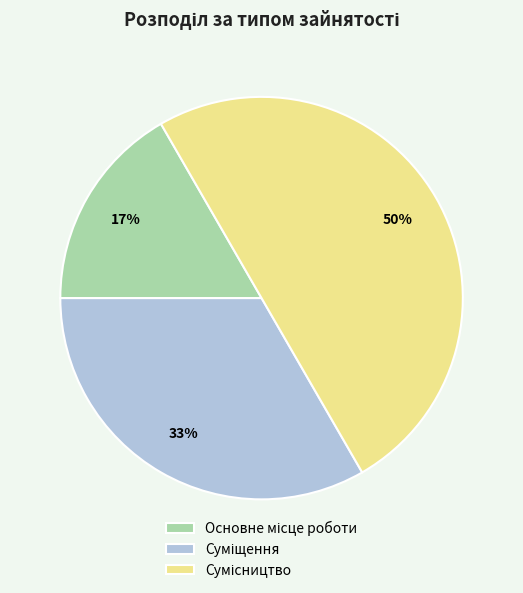

To the nearest percent, what is the difference between the largest and smallest slice percentages?

33%